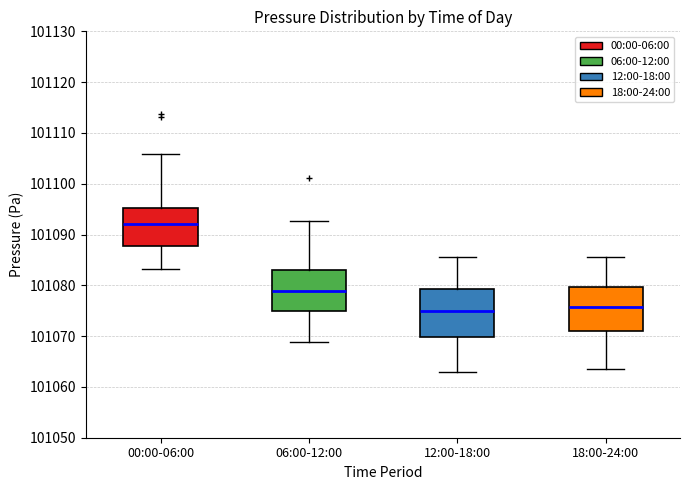

Reading left to right, transcribe this box plot: for each box, give where its median line is, the range the box spans, and where its two whiskers end, as read against the y-axis. The values are not printed on the chart, so give them approximately, as read against the axis.

00:00-06:00: median 101092, box 101088 to 101095, whiskers 101083 to 101106
06:00-12:00: median 101079, box 101075 to 101083, whiskers 101069 to 101093
12:00-18:00: median 101075, box 101070 to 101079, whiskers 101063 to 101086
18:00-24:00: median 101076, box 101071 to 101080, whiskers 101063 to 101086